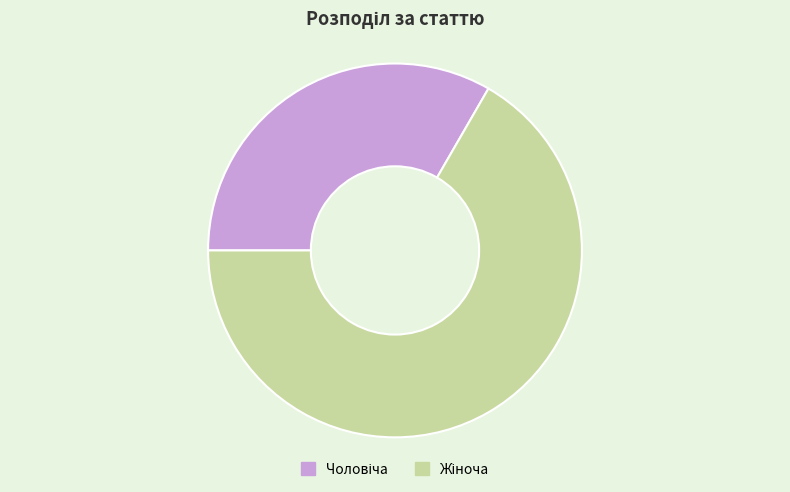

Does any single category account for the majority?

Yes